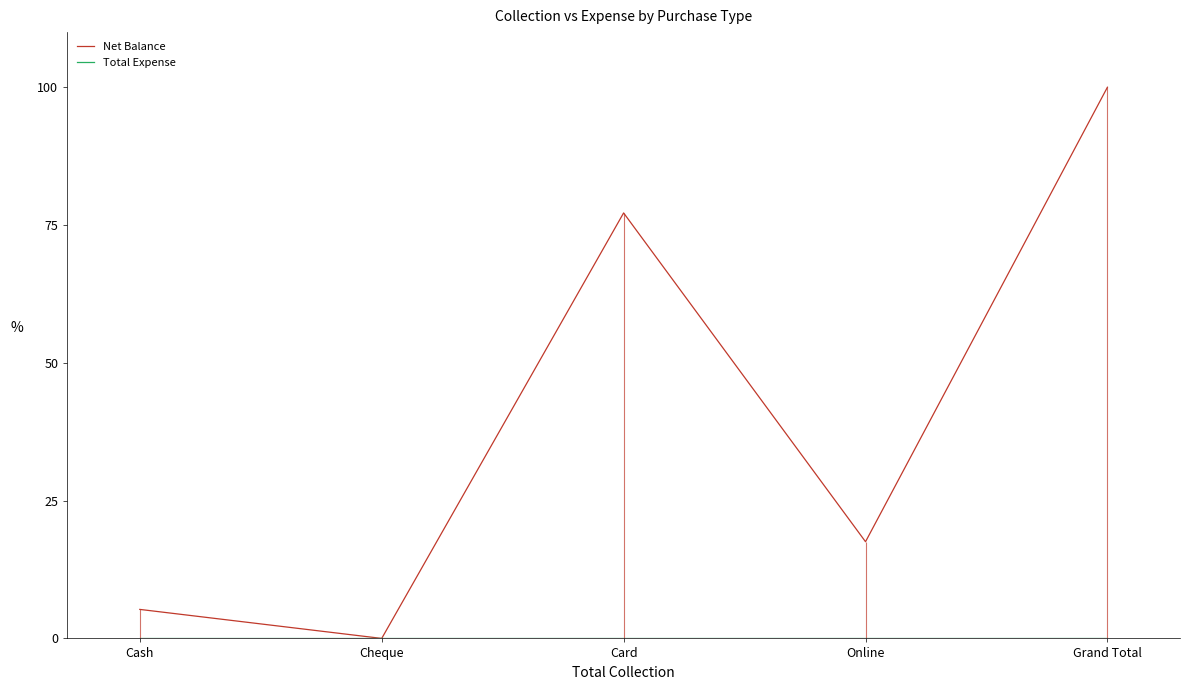

Which series has the largest total across all categories?

Net Balance